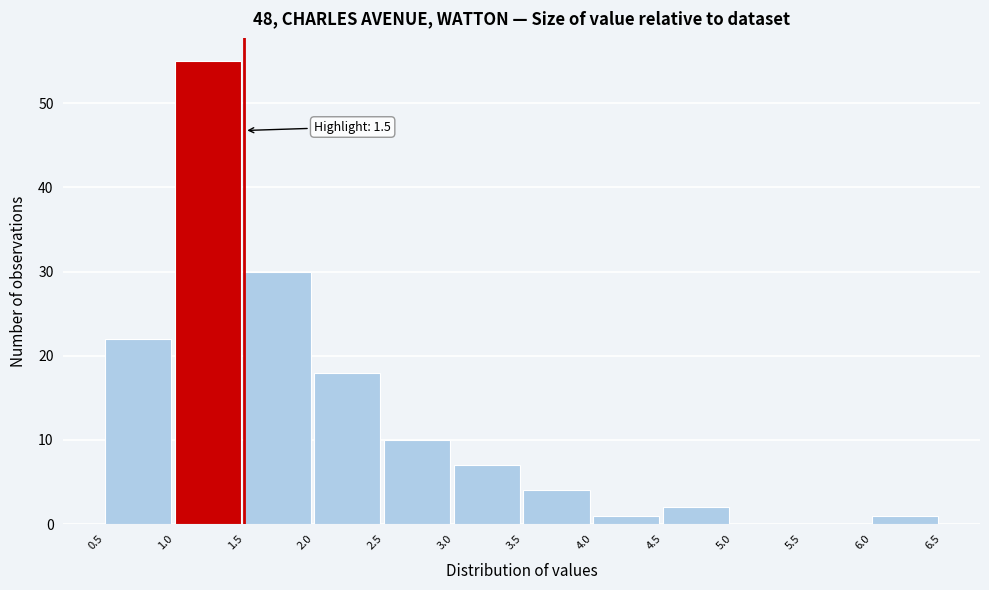

Over which range of the x-axis is the bar tallest?

1.0 to 1.5